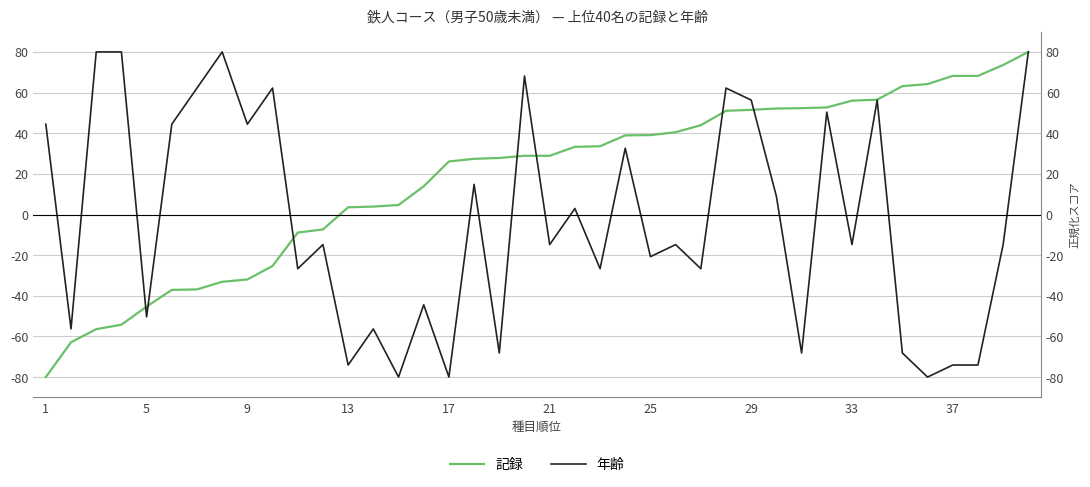

How many categories are shown in the chart?

40